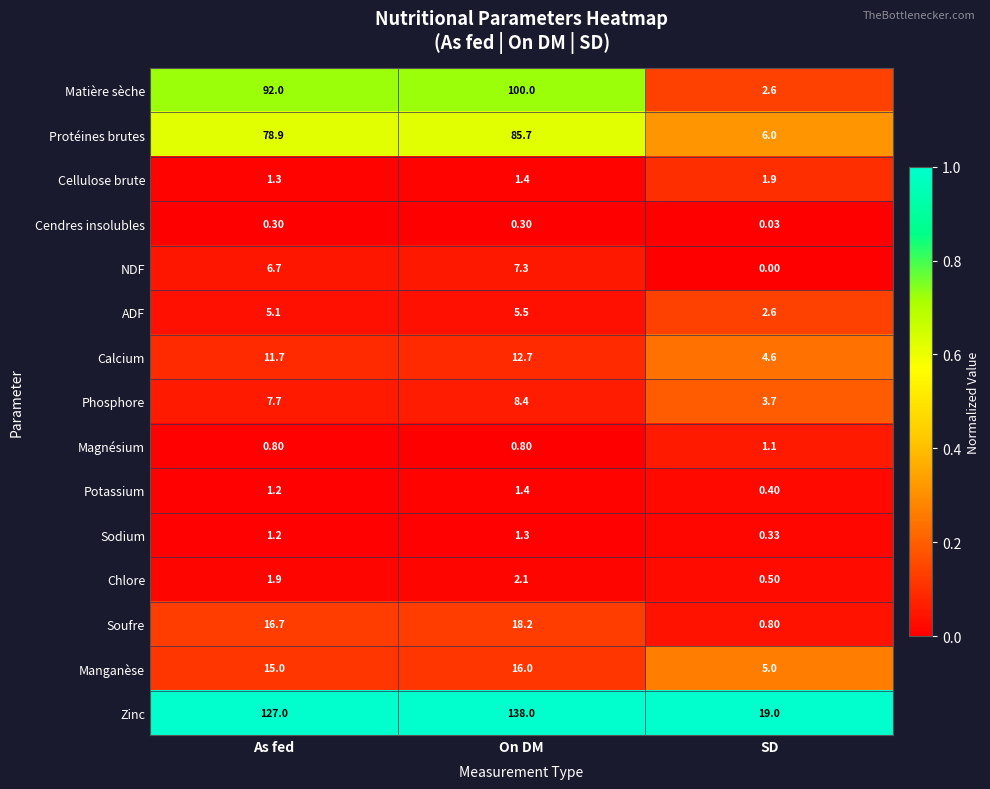

At which category is the sum across all series the highest?

On DM